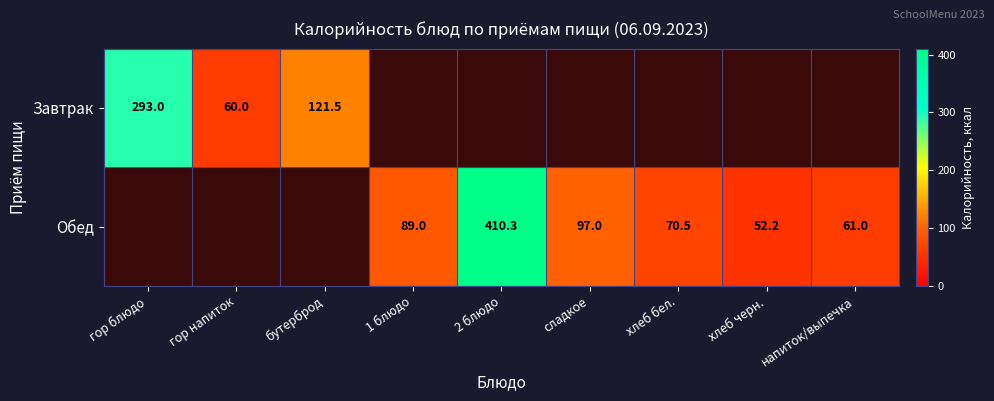

True or false: Обед has a value of 50.3 at сладкое.

False